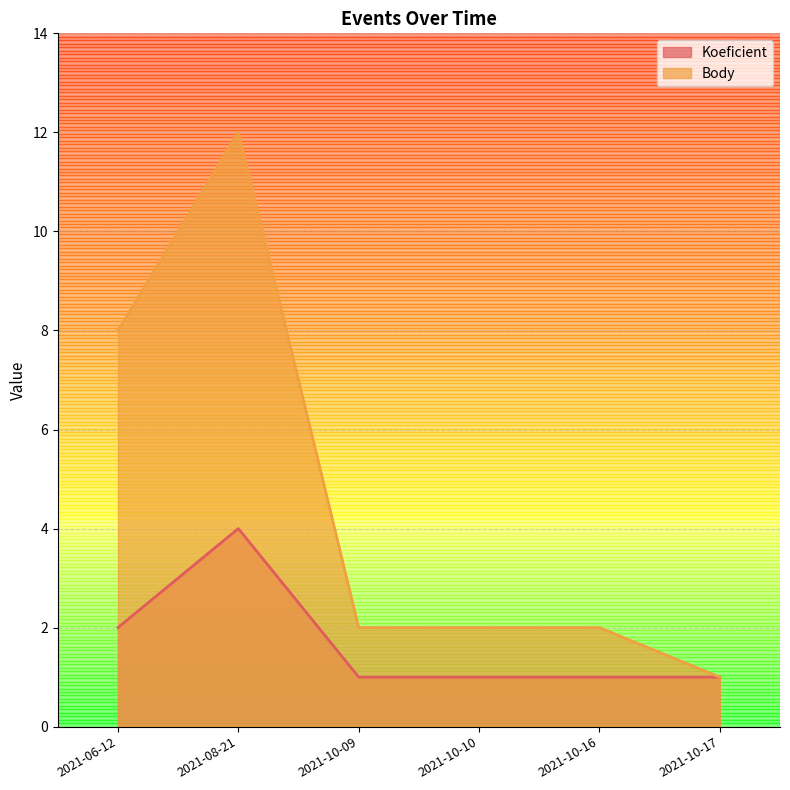

True or false: Body and Koeficient intersect in this chart.

False